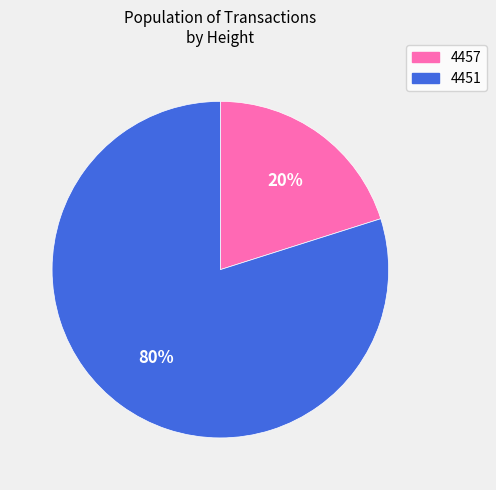

Rank the categories by value from highest to lowest.

4451, 4457